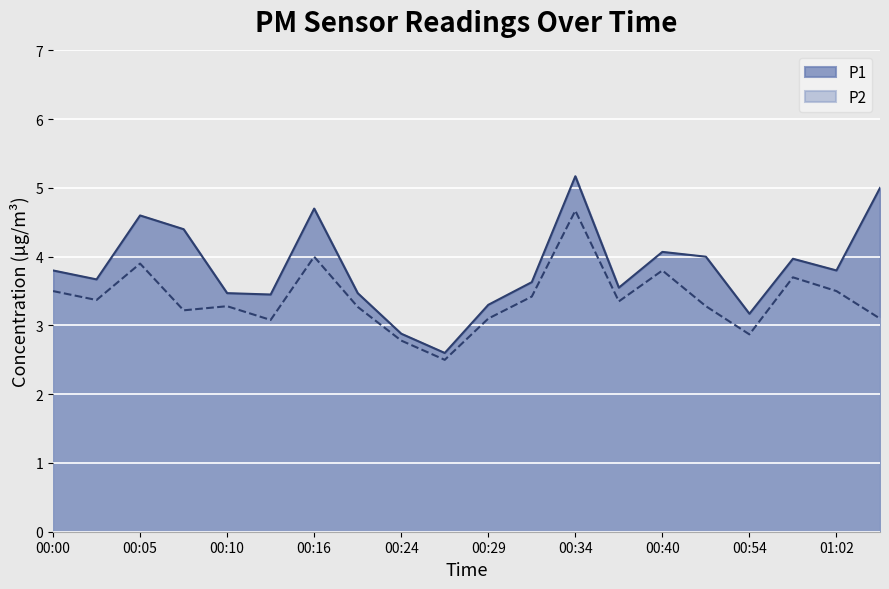

Reading right to left, extract all data points from this chart.

P1: 01:05=5.0	01:02=3.8	00:57=4.0	00:54=3.2	00:52=4.0	00:40=4.1	00:37=3.5	00:34=5.2	00:32=3.6	00:29=3.3	00:26=2.6	00:24=2.9	00:18=3.5	00:16=4.7	00:13=3.5	00:10=3.5	00:08=4.4	00:05=4.6	00:03=3.7	00:00=3.8
P2: 01:05=3.1	01:02=3.5	00:57=3.7	00:54=2.9	00:52=3.3	00:40=3.8	00:37=3.4	00:34=4.7	00:32=3.4	00:29=3.1	00:26=2.5	00:24=2.8	00:18=3.3	00:16=4.0	00:13=3.1	00:10=3.3	00:08=3.2	00:05=3.9	00:03=3.4	00:00=3.5